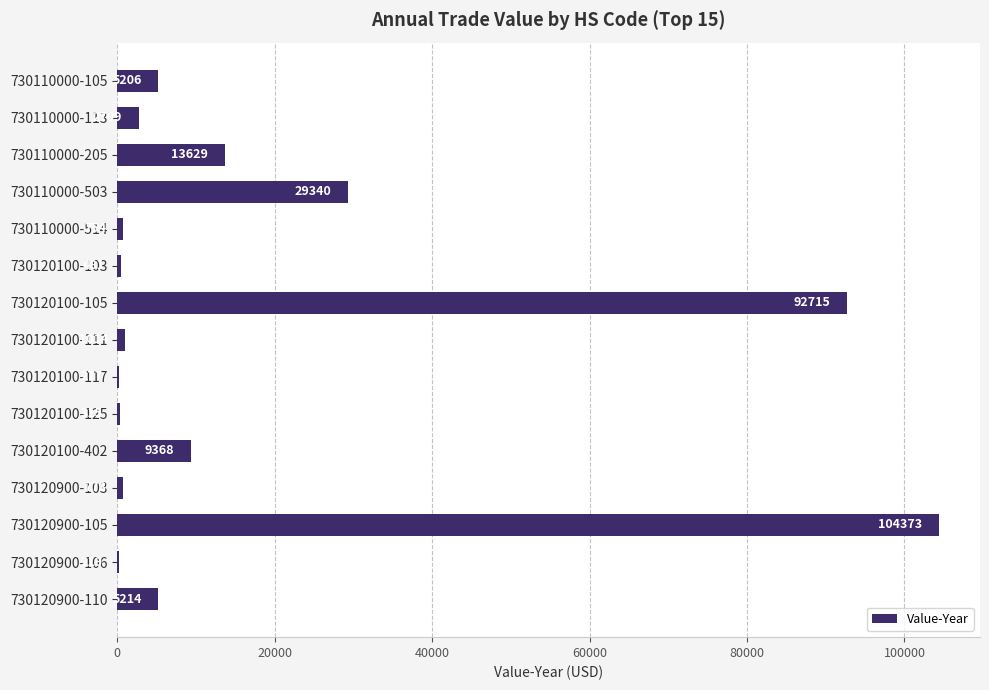

Does the chart contain stacked bars?

No